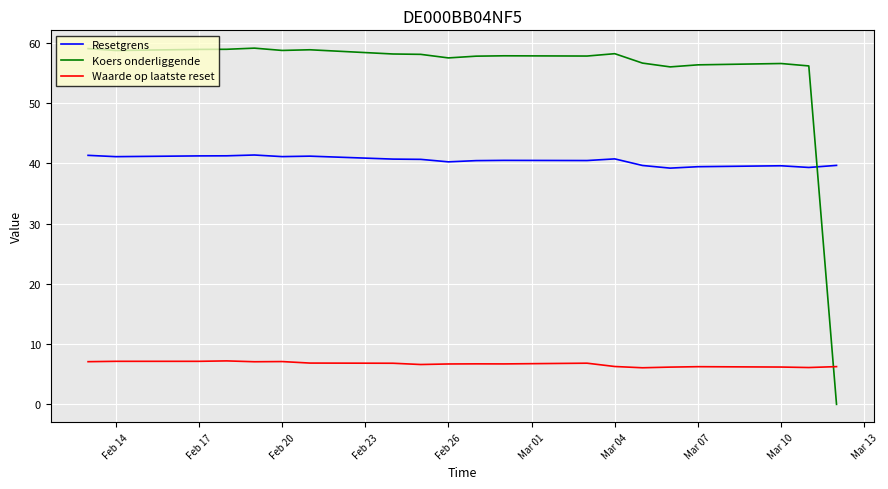

Is this an area chart (filled region under the line)?

No